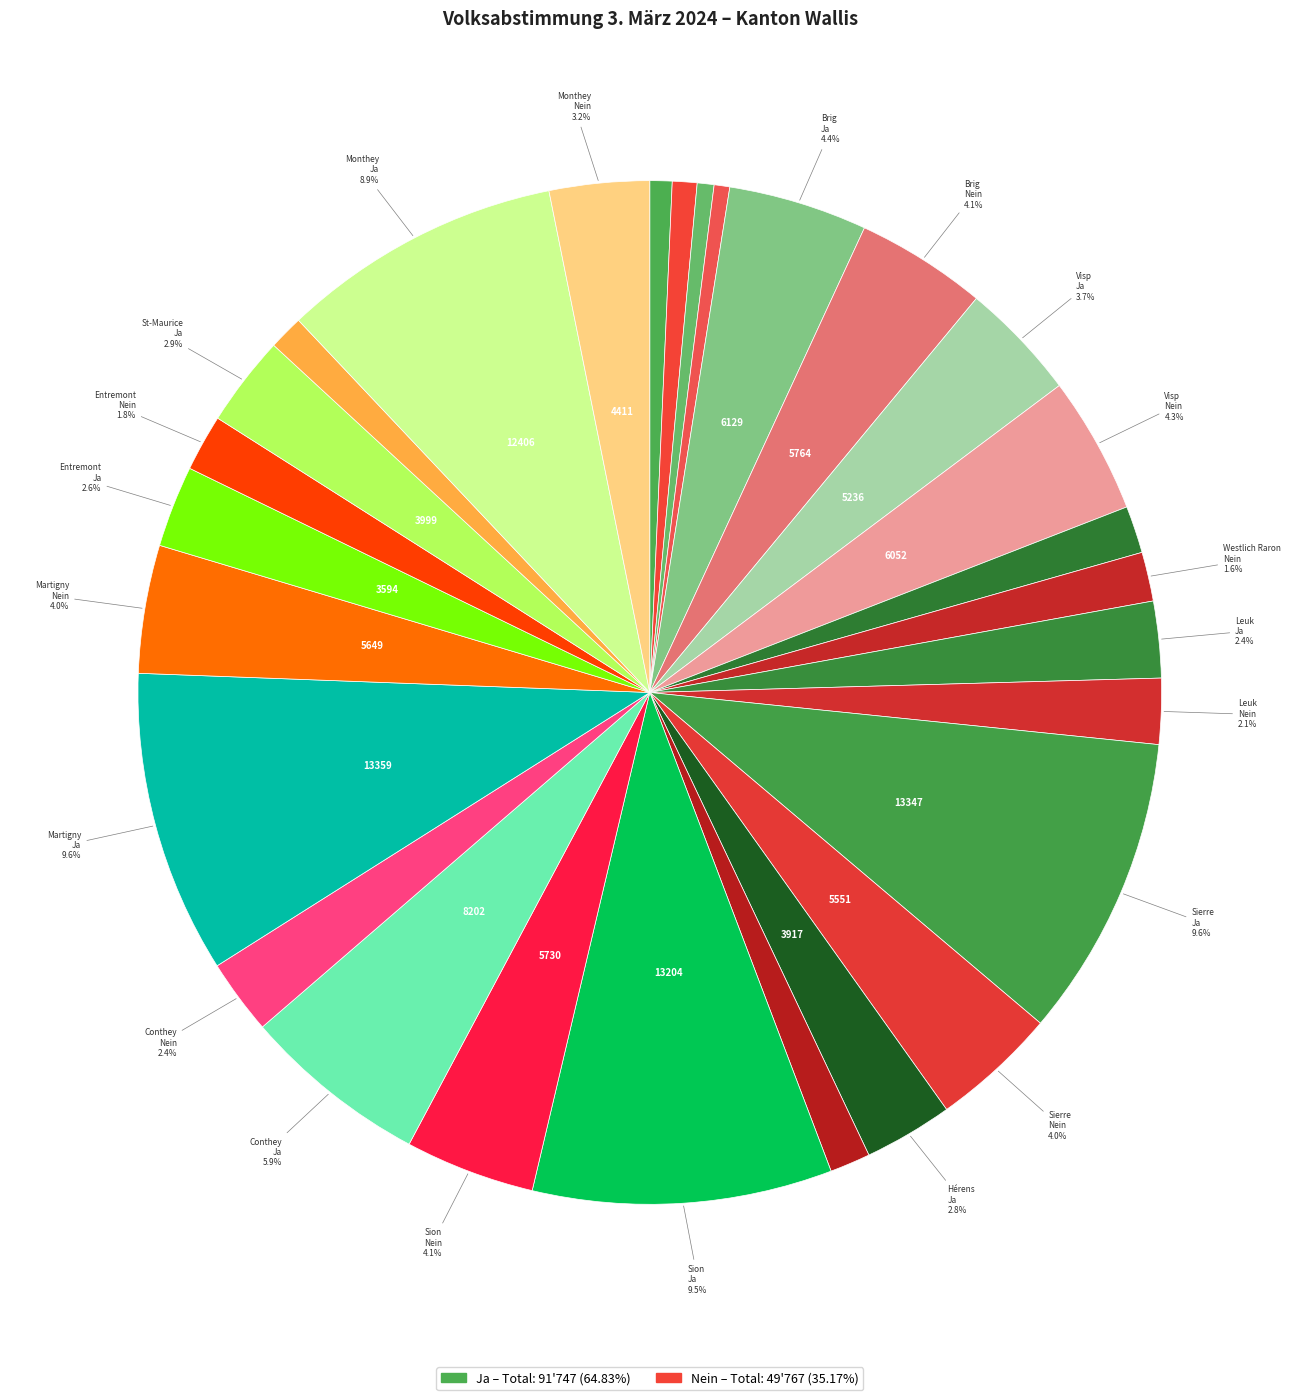

How many slices are in this pie chart?

28